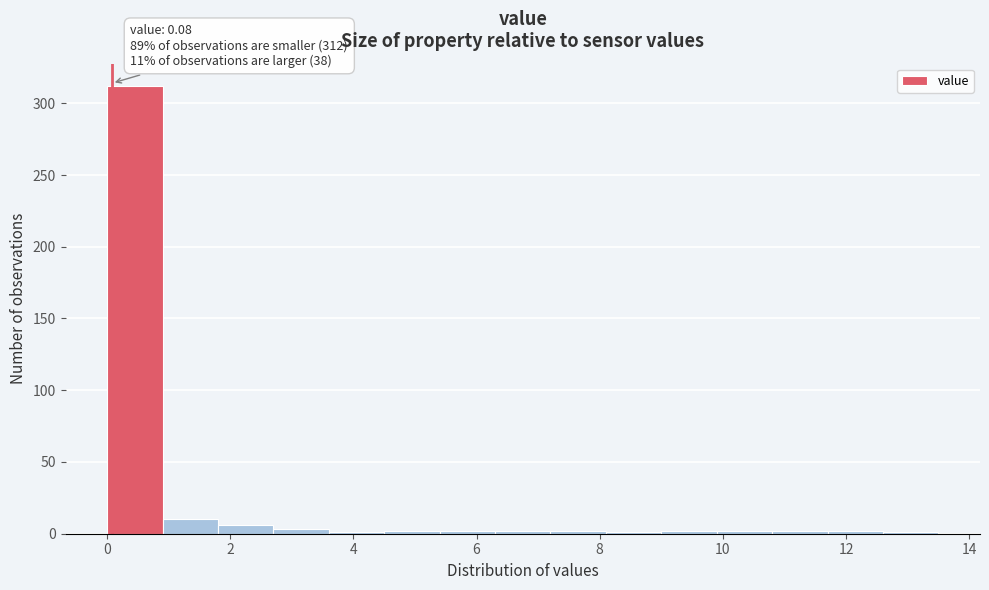

Which range on the x-axis has the tallest bar?

0.0 to 0.9